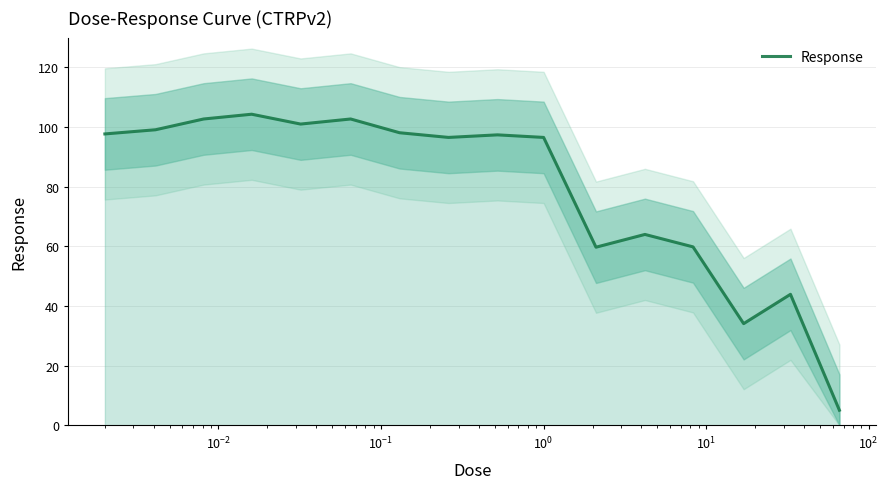

What is the maximum value for Response?

104.3